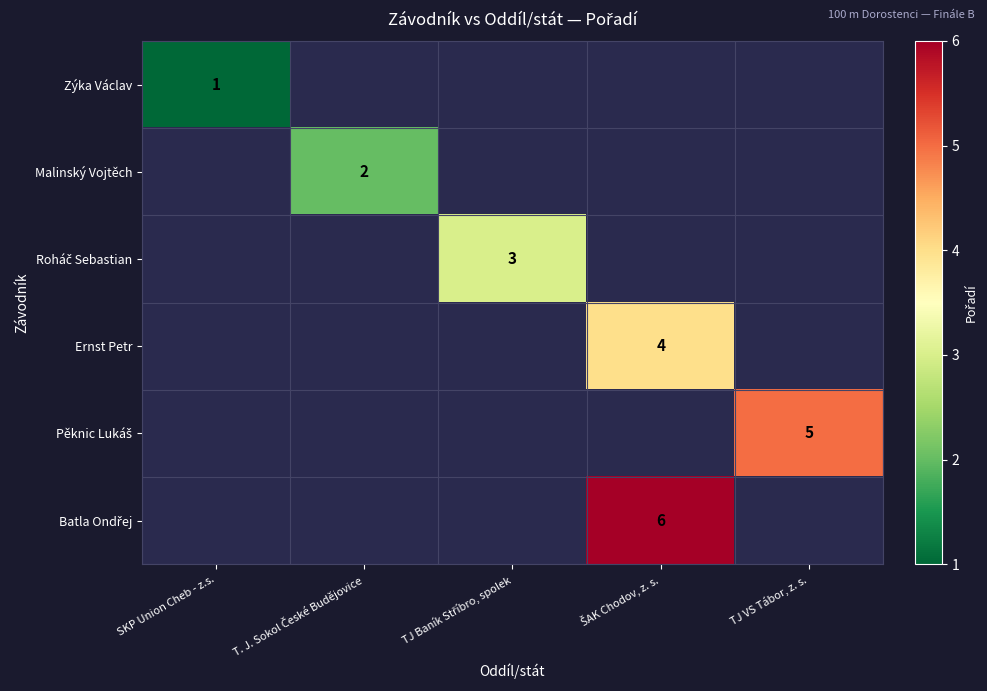

List the labels in order of Pěknic Lukáš value, smallest first.

SKP Union Cheb - z.s., T. J. Sokol České Budějovice, TJ Baník Stříbro, spolek, ŠAK Chodov, z. s., TJ VS Tábor, z. s.